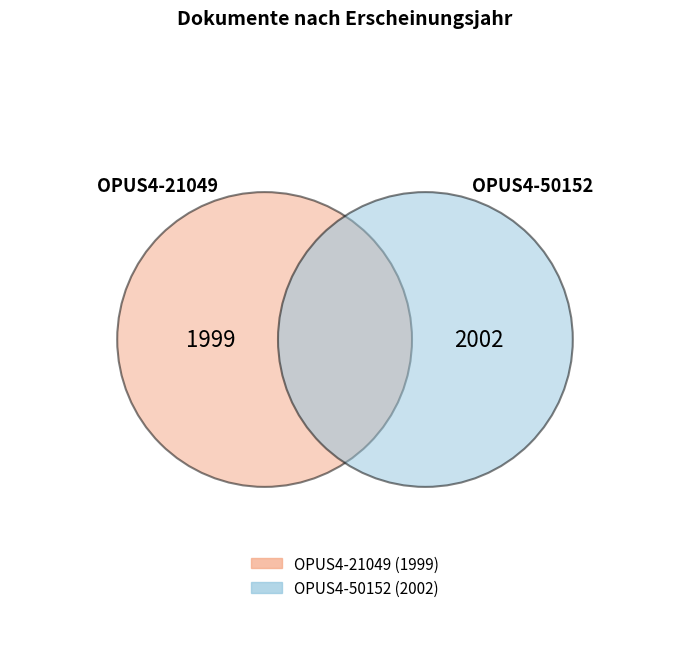

What is the change in value from OPUS4-21049 to OPUS4-50152?

+3